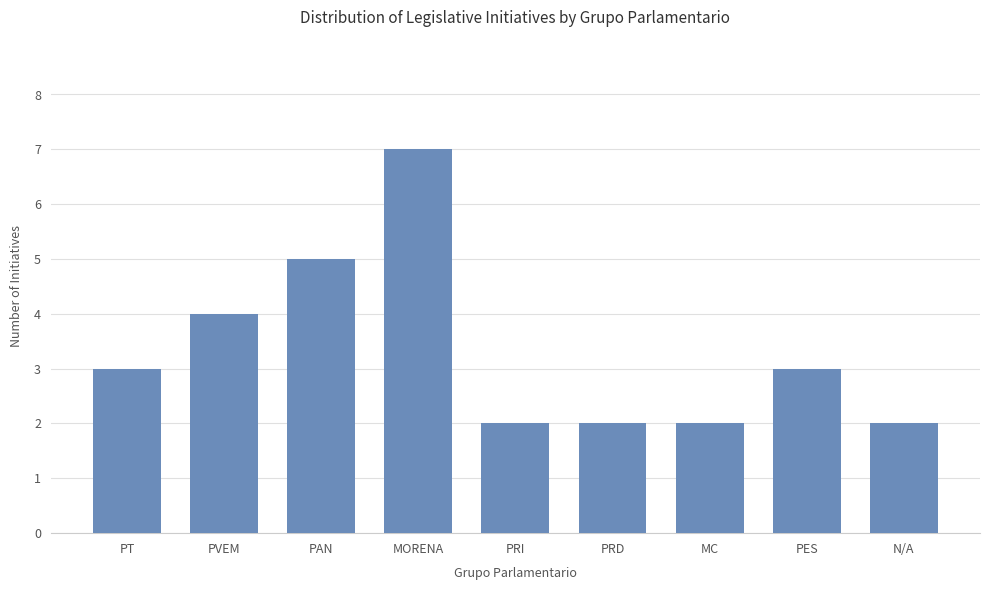

At which category does the chart reach its peak across all series?

MORENA